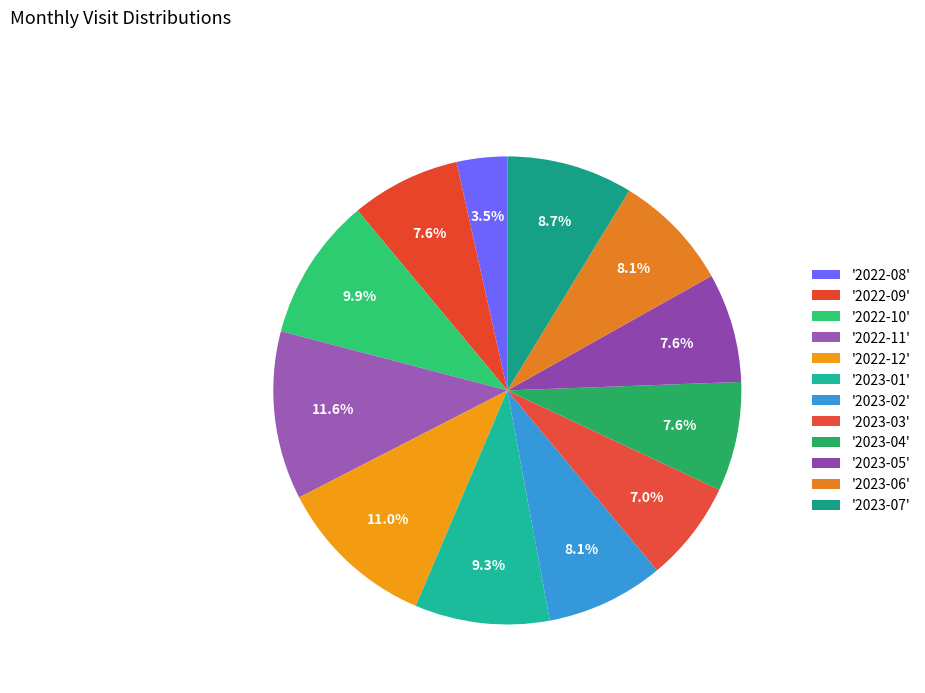

To the nearest percent, what is the difference between the largest and smallest slice percentages?

8%